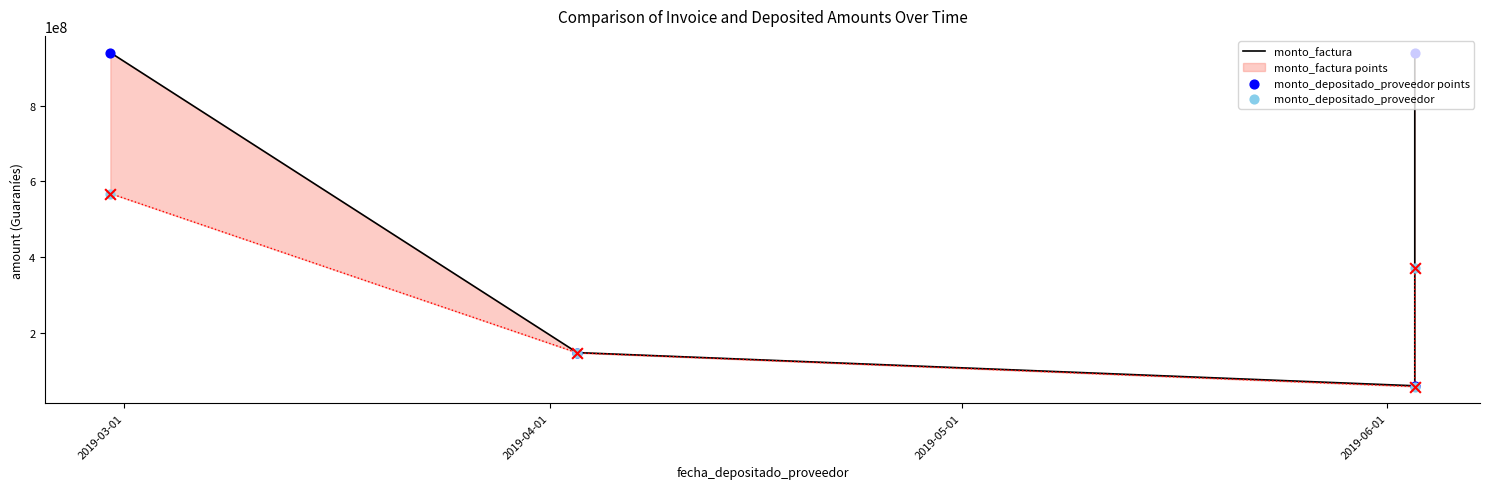

Which series has the widest spread of Y values?

monto_factura